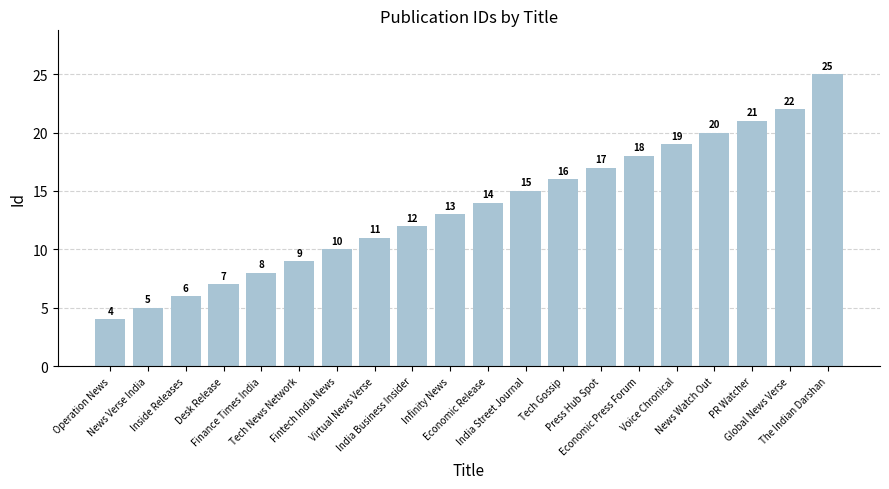

What is the ratio of the value at Infinity News to the value at Finance Times India?

1.6